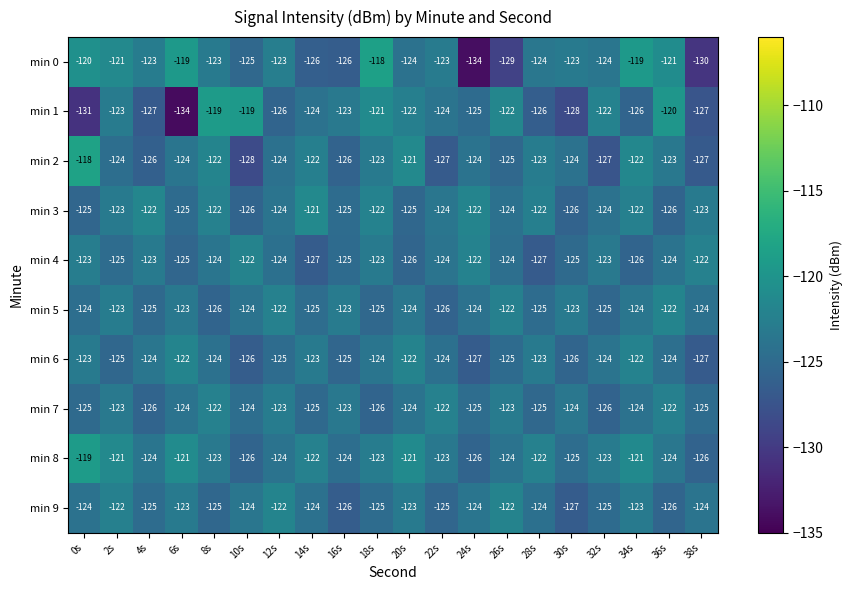

True or false: min 3 has a value of -182 at 12s.

False